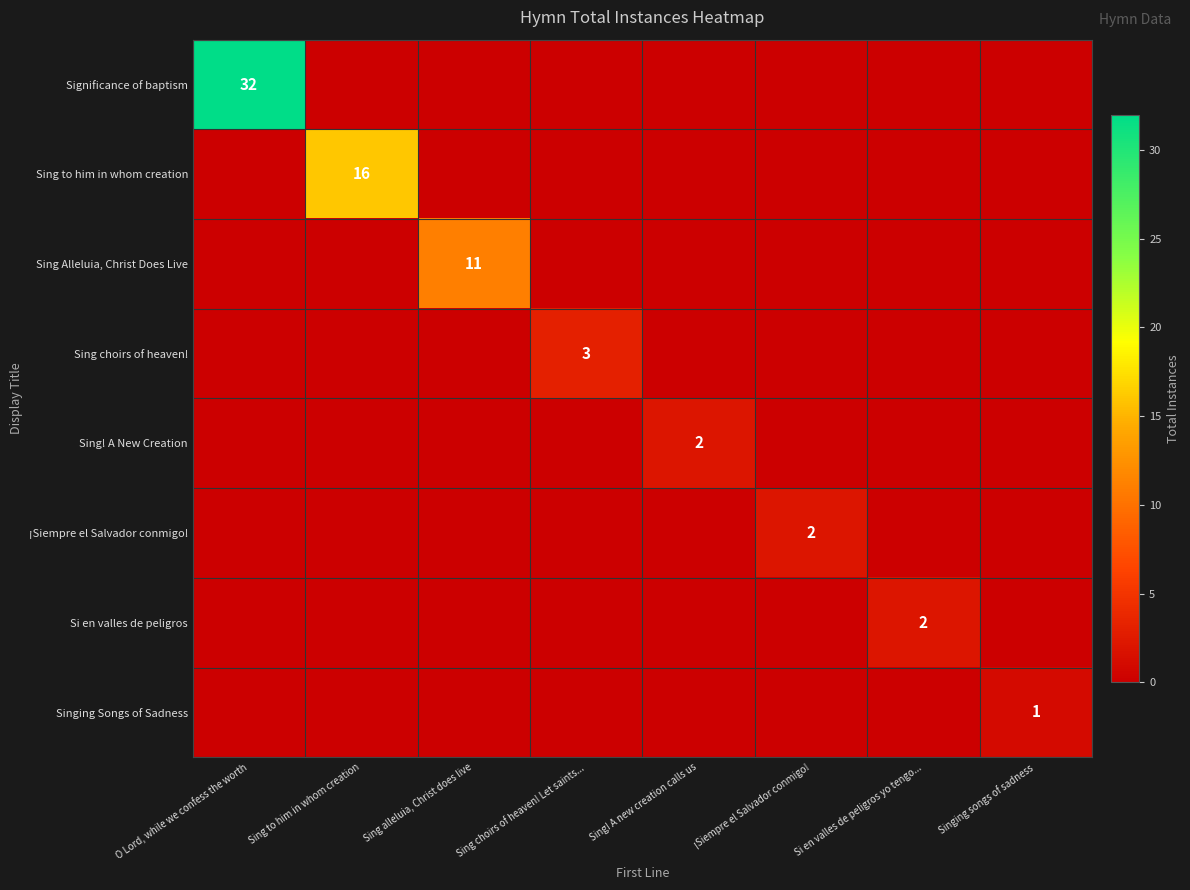

Is it true that Sing choirs of heaven! equals 3 at Sing choirs of heaven! Let saints...?

True